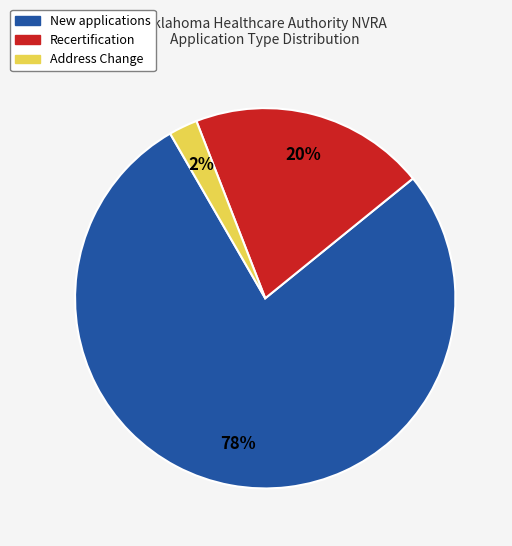

Combined, do New applications and Recertification account for over 50%?

Yes